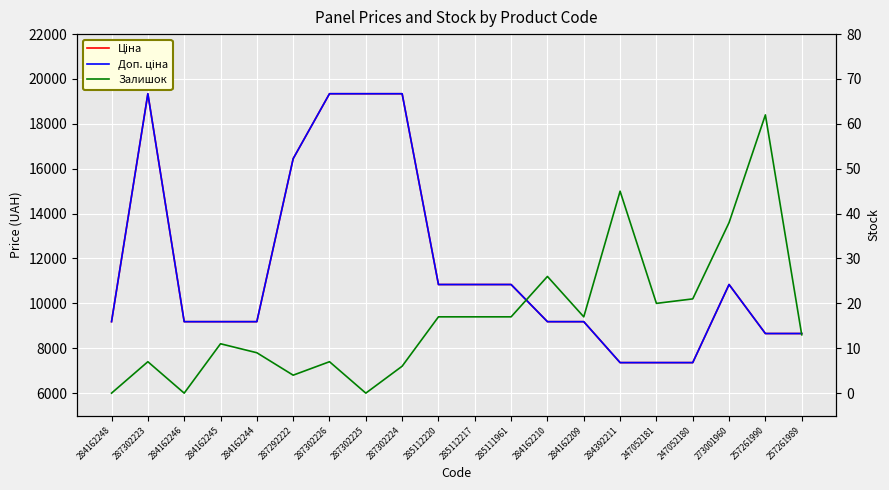

What is the average value of the Залишок series?

16.9